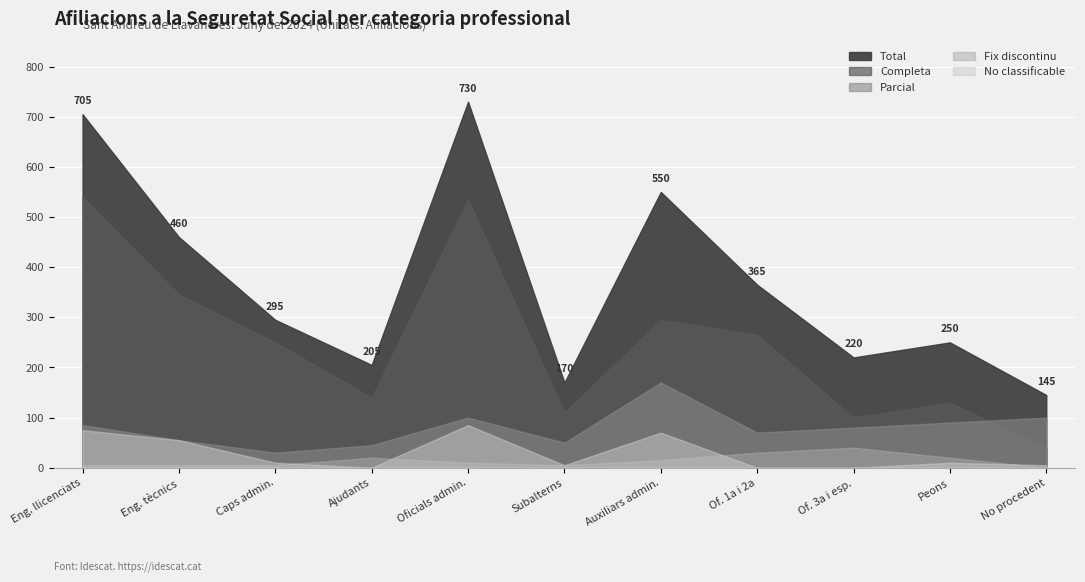

How many categories are shown in the chart?

11